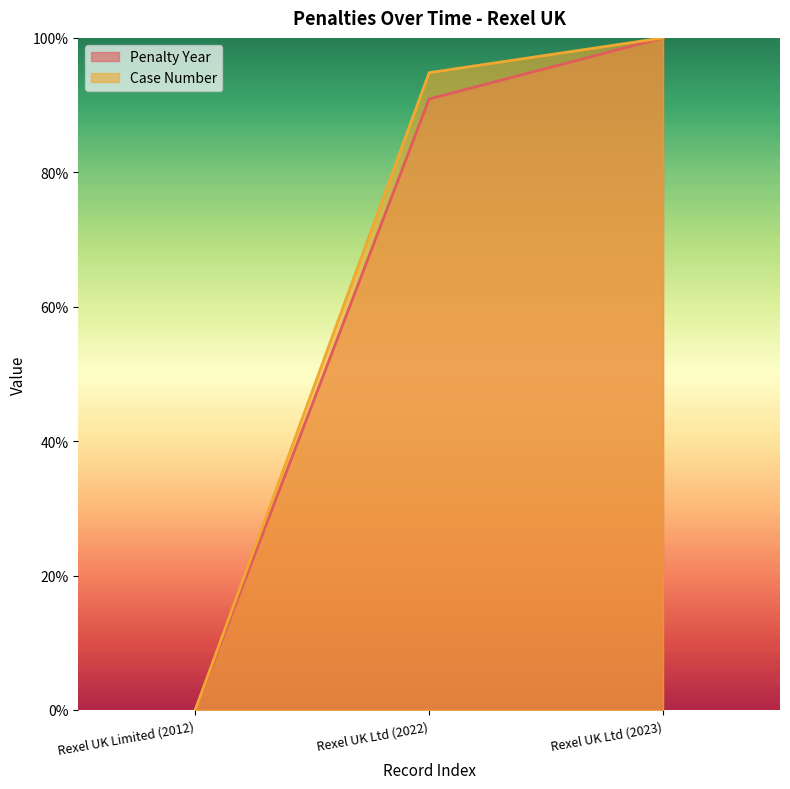

Which series changed the most between Rexel UK Limited (2012) and Rexel UK Ltd (2023)?

Case Number